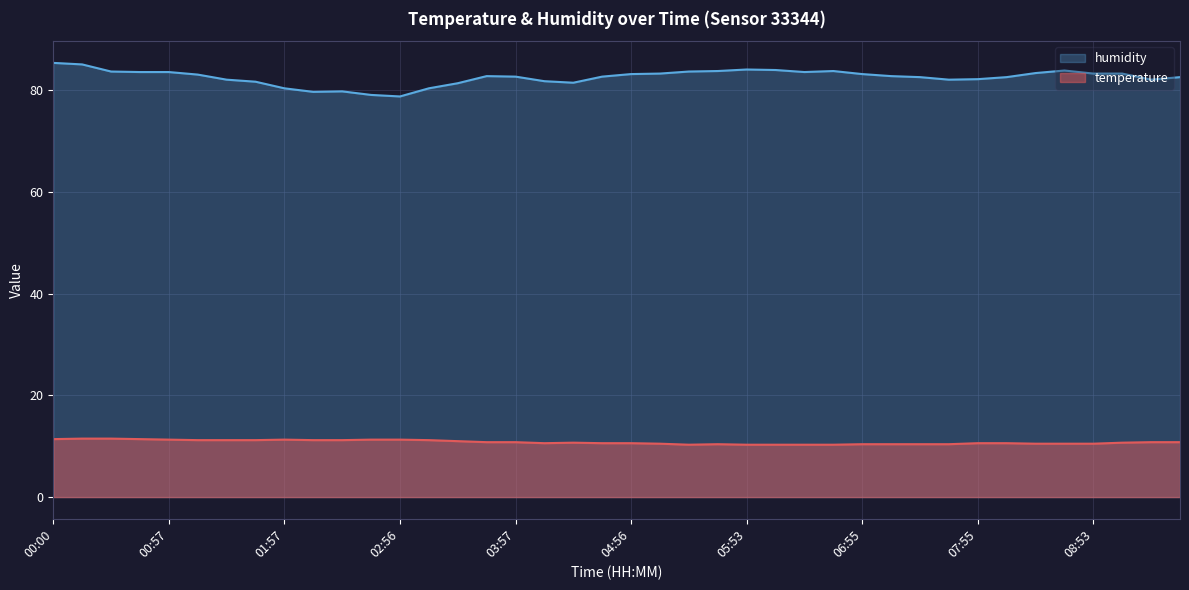

What is the lowest value of the humidity series?

78.8